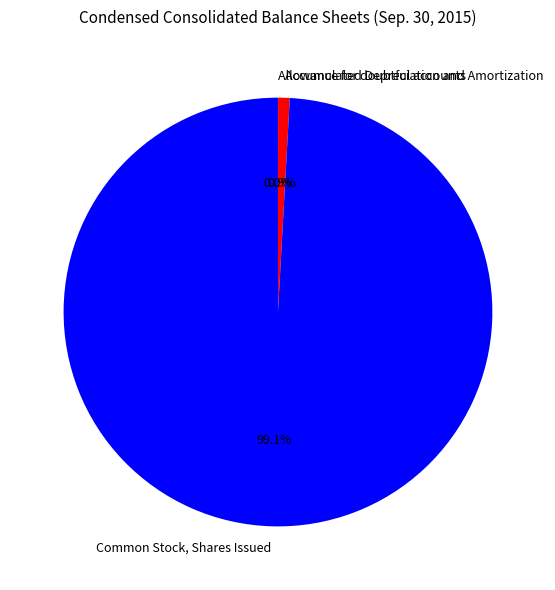

True or false: Common Stock, Shares Issued accounts for 89% of the total.

False